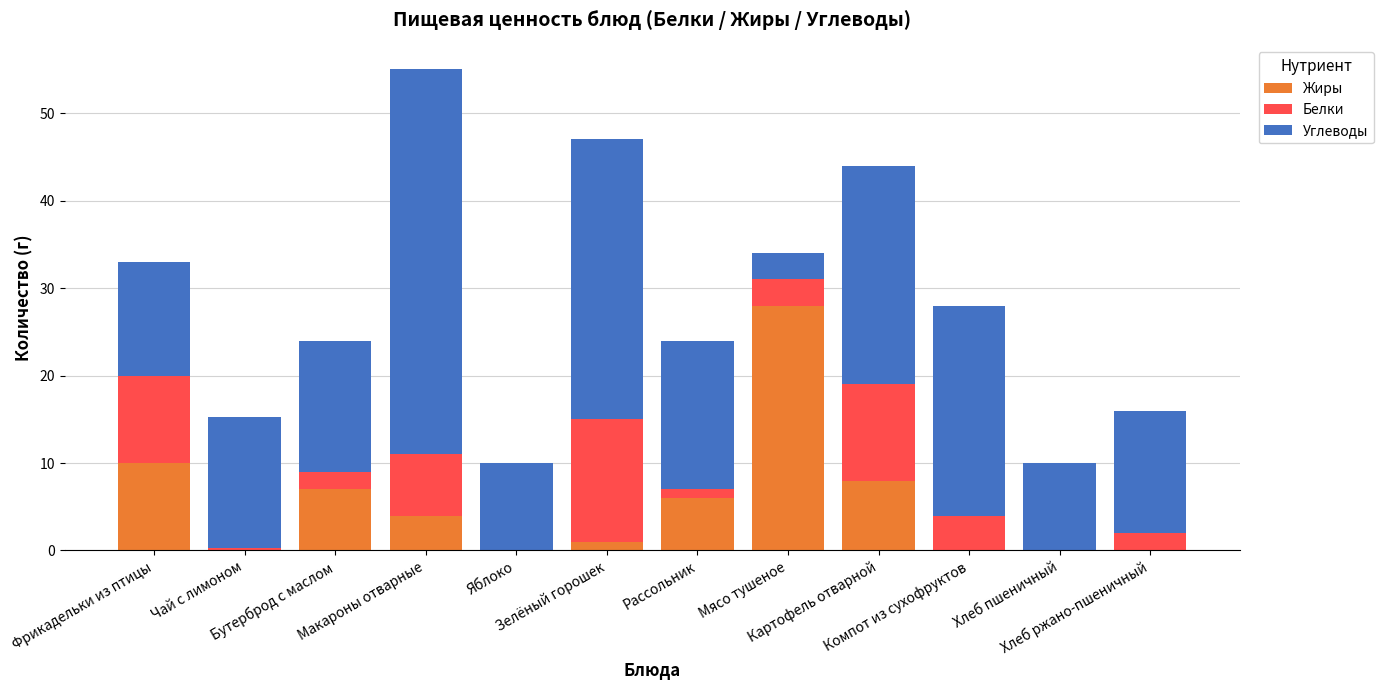

Are the bars horizontal?

No